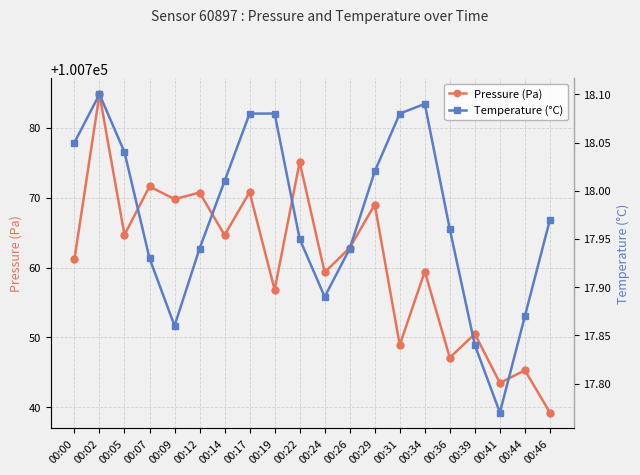

Which has a higher value, 00:14 or 00:29?

00:29